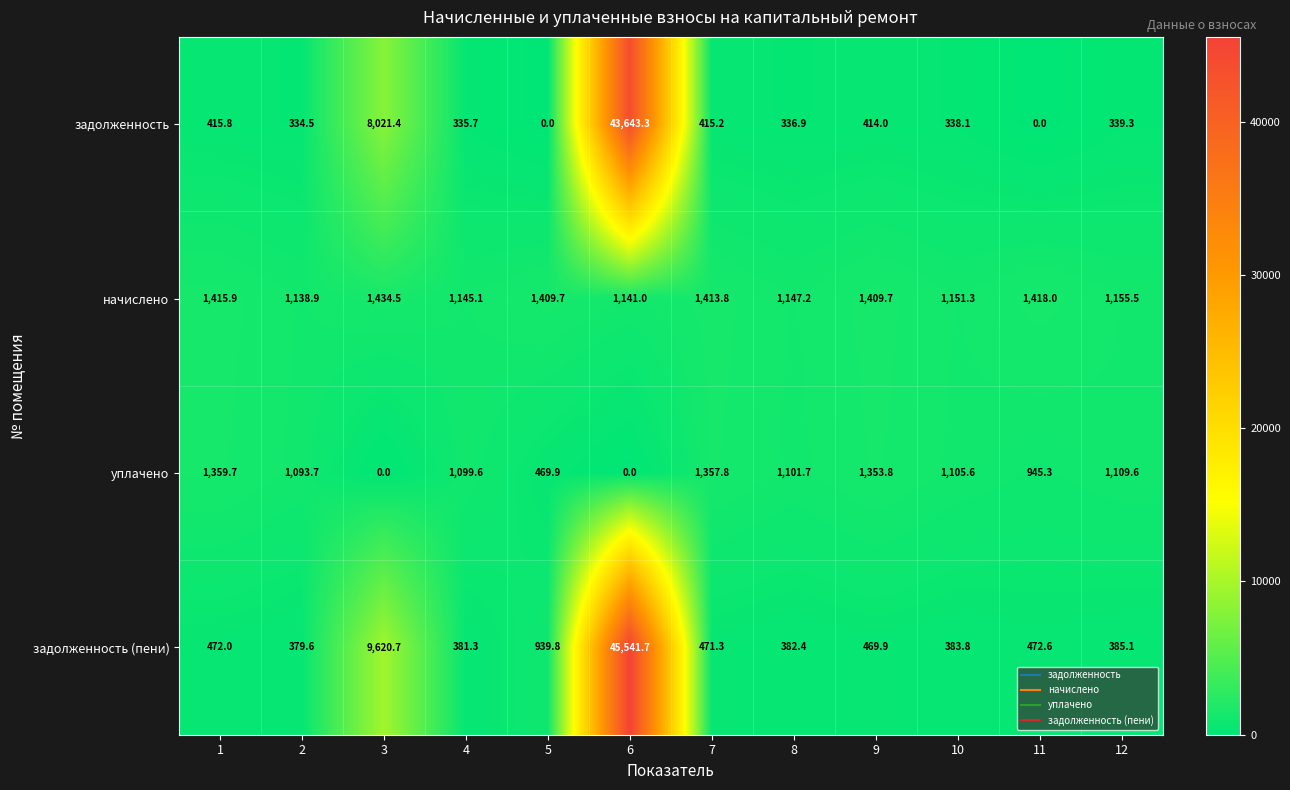

What is the total value across all series at 5?

2819.4